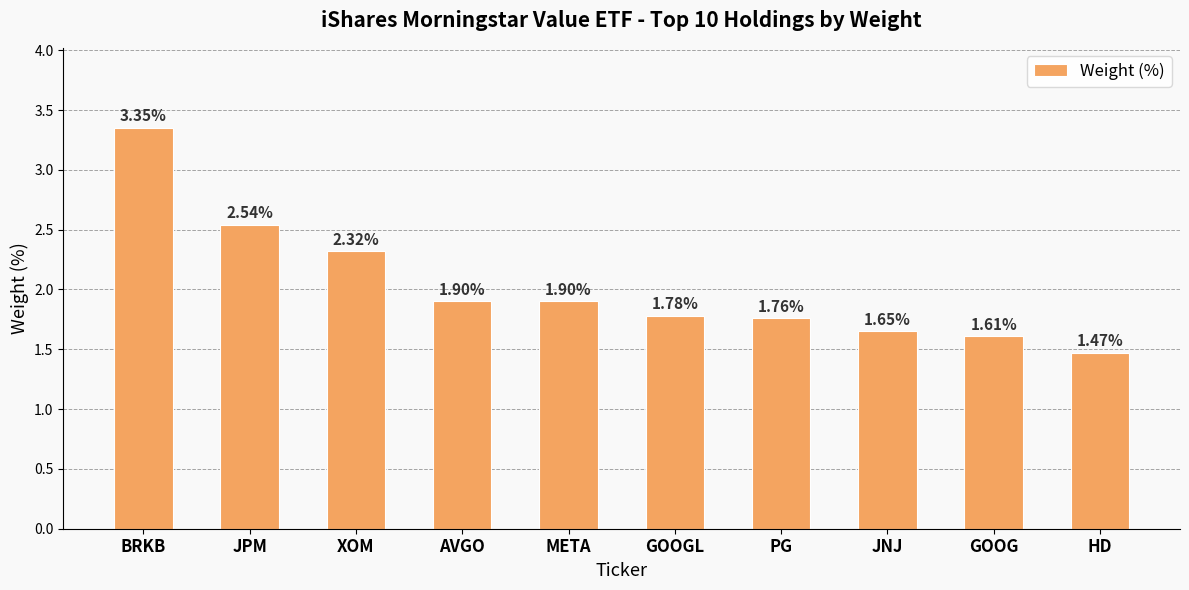

What is the difference between the values at GOOG and BRKB?

1.7